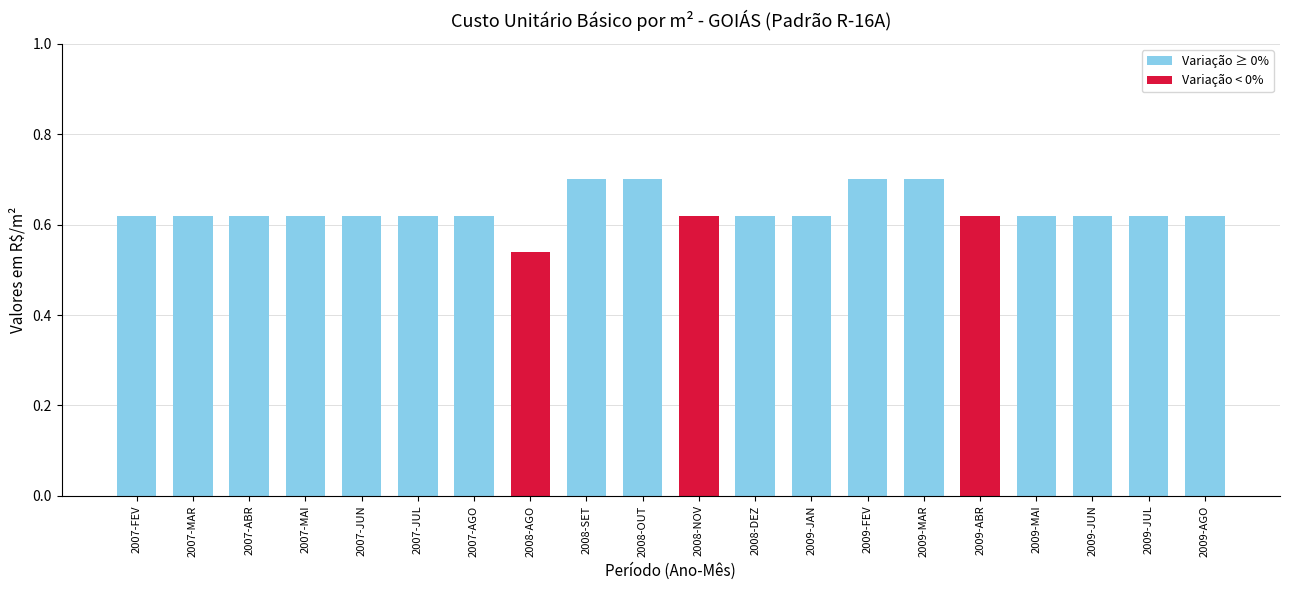

What is the label of the 16th bar from the right?

2007-JUN